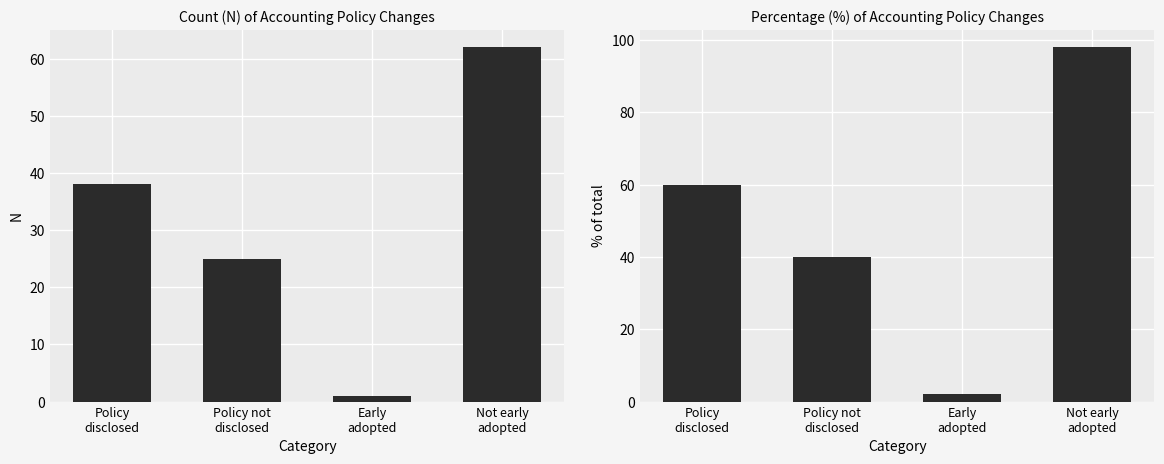

Does the chart contain any negative values?

No